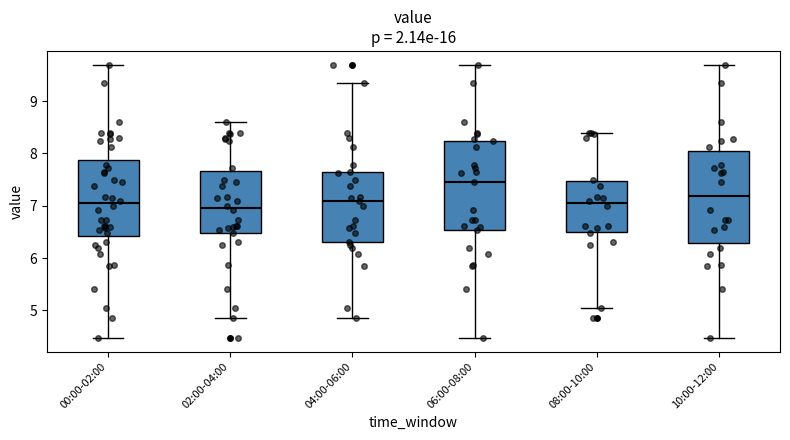

Reading left to right, transcribe this box plot: for each box, give where its median line is, the range the box spans, and where its two whiskers end, as read against the y-axis. The values are not printed on the chart, so give them approximately, as read against the axis.

00:00-02:00: median 7.1, box 6.4 to 7.9, whiskers 4.5 to 9.7
02:00-04:00: median 7.0, box 6.5 to 7.7, whiskers 4.9 to 8.6
04:00-06:00: median 7.1, box 6.3 to 7.7, whiskers 4.9 to 9.4
06:00-08:00: median 7.5, box 6.5 to 8.2, whiskers 4.5 to 9.7
08:00-10:00: median 7.1, box 6.5 to 7.5, whiskers 5.1 to 8.4
10:00-12:00: median 7.2, box 6.3 to 8.0, whiskers 4.5 to 9.7